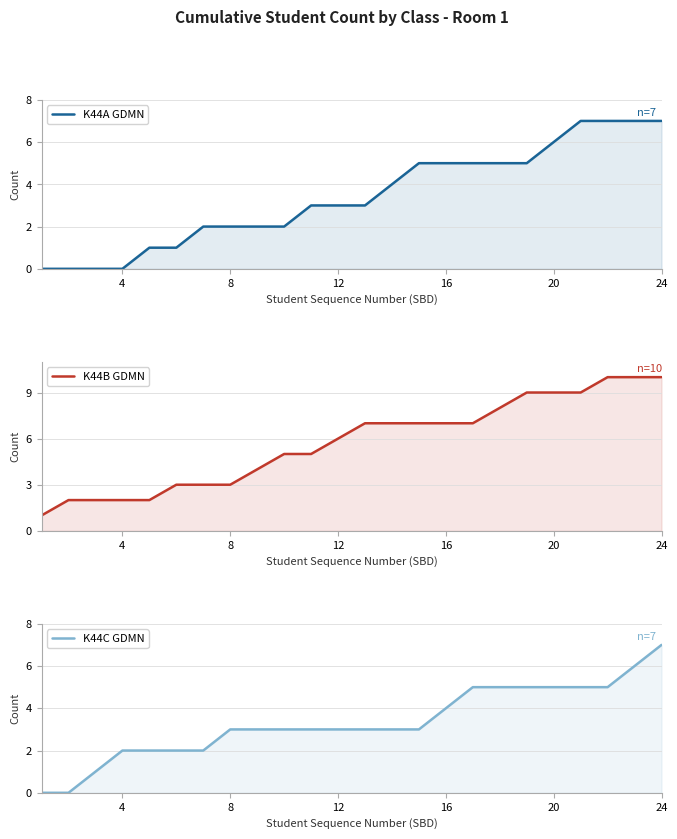

What is the value of the K44B GDMN point at the 18th from the left?

8